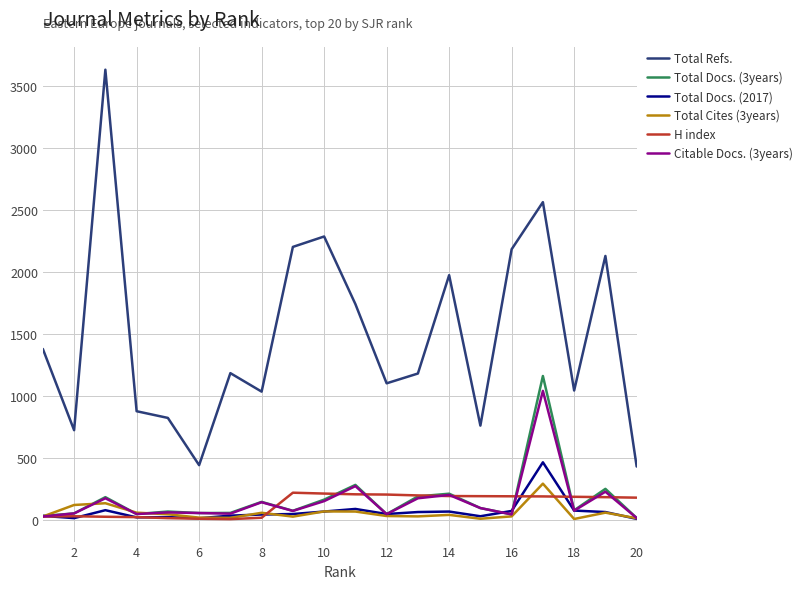

Which series has the largest total across all categories?

Total Refs.